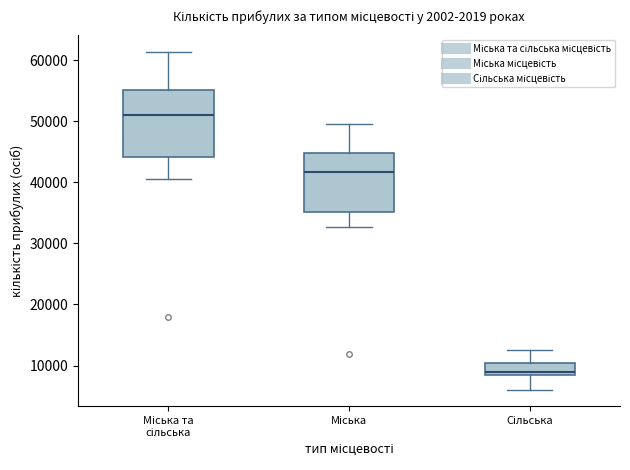

Which box's median line is the highest?

Міська та сільська